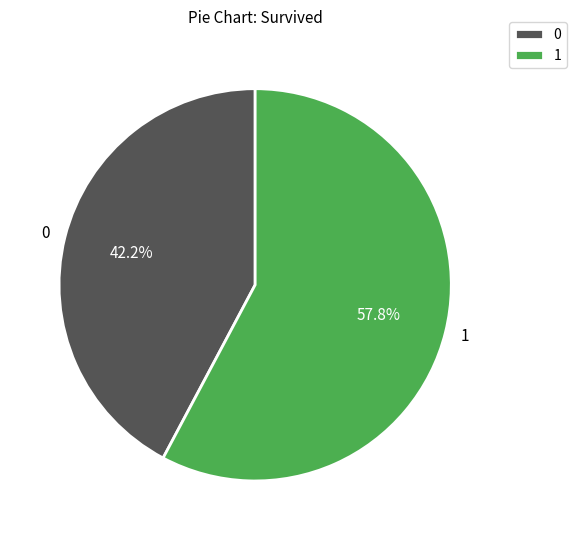

What is the ratio of the value at 1 to the value at 0?

1.4